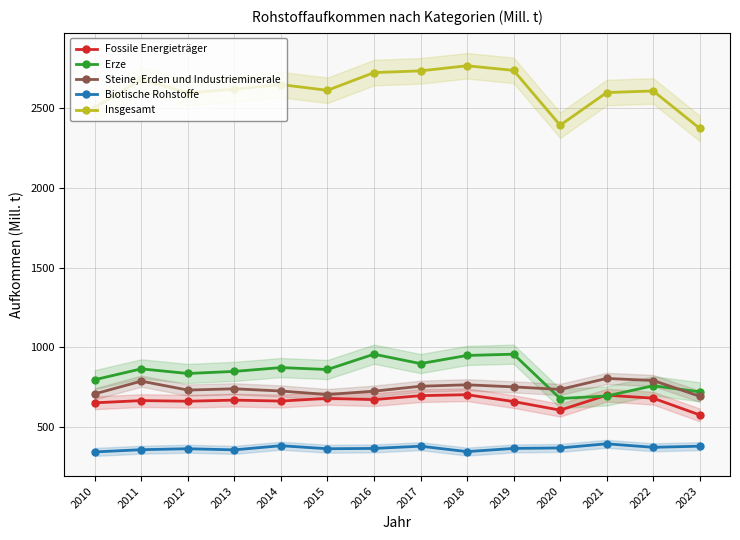

Does the chart display data point markers on the line(s)?

Yes